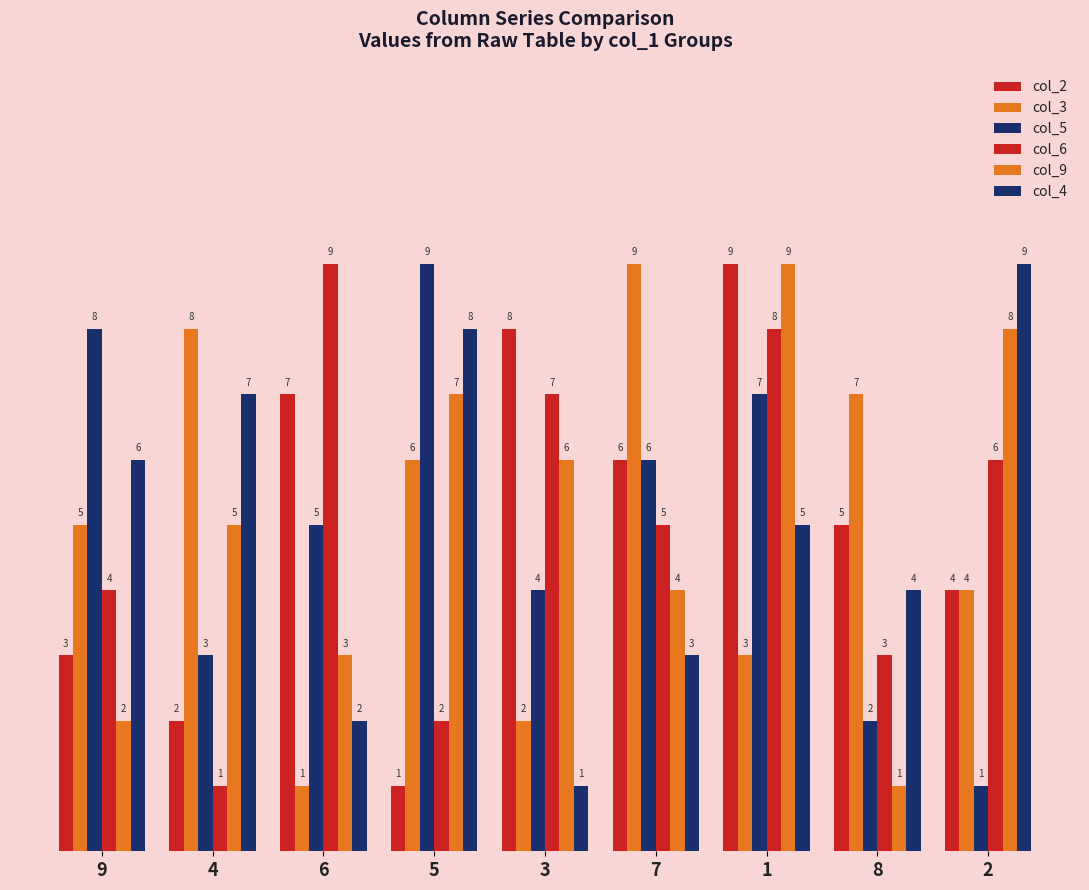

Where does the col_4 series first go above 5?

9